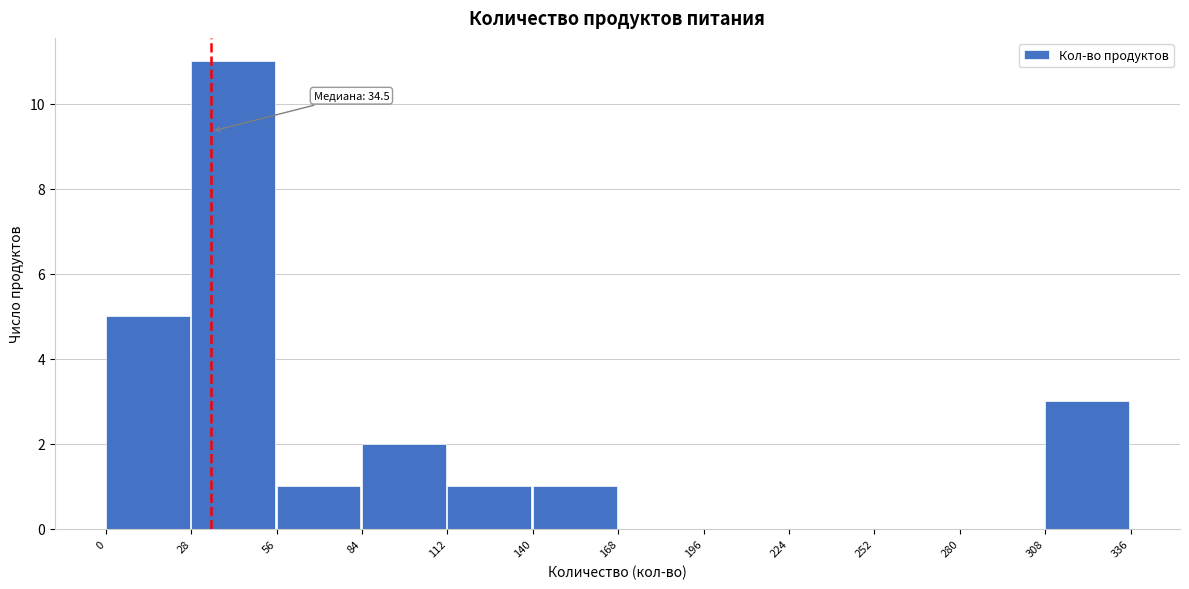

Over which range of the x-axis is the bar tallest?

28 to 56